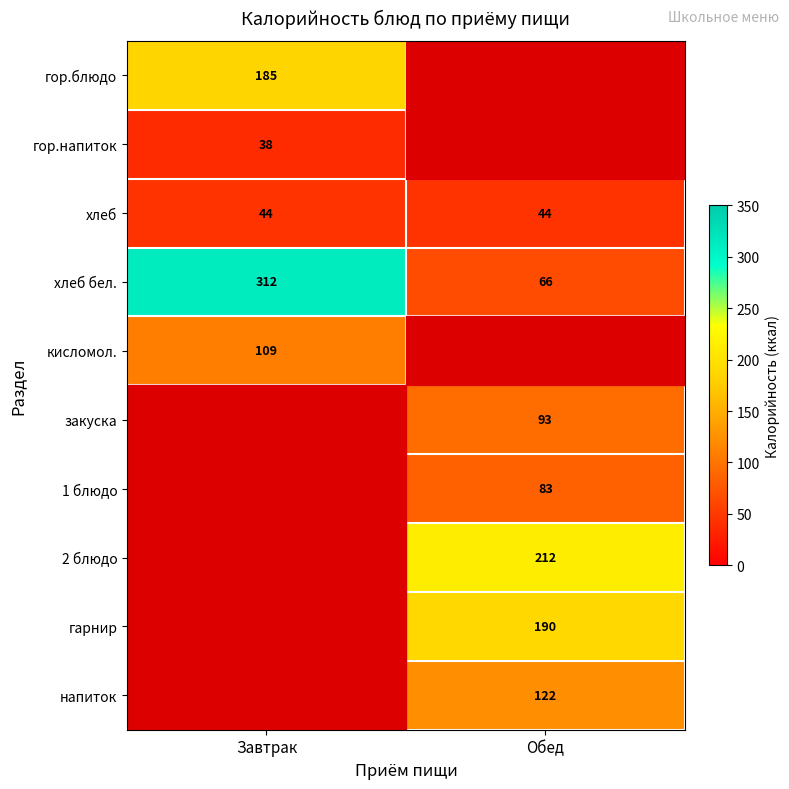

True or false: закуска has a value of 93 at Обед.

True